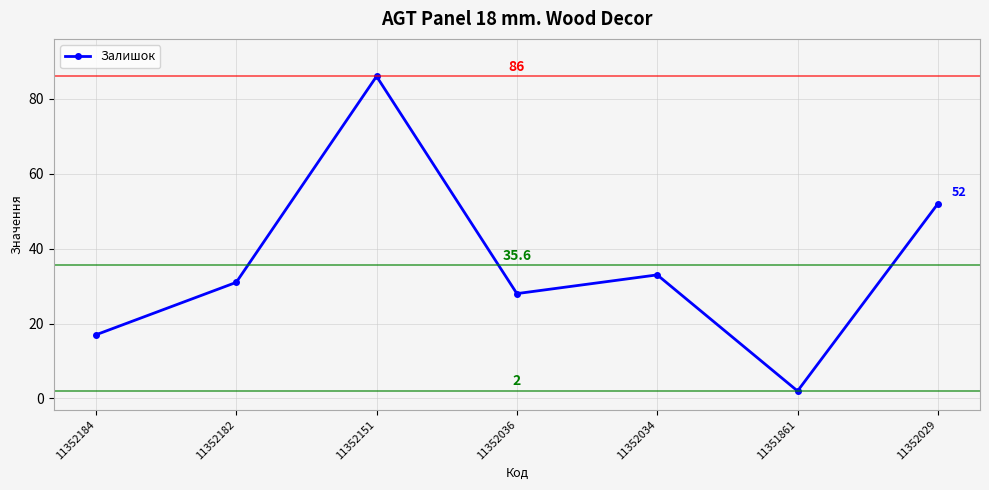

How many values are between 17 and 52?

5